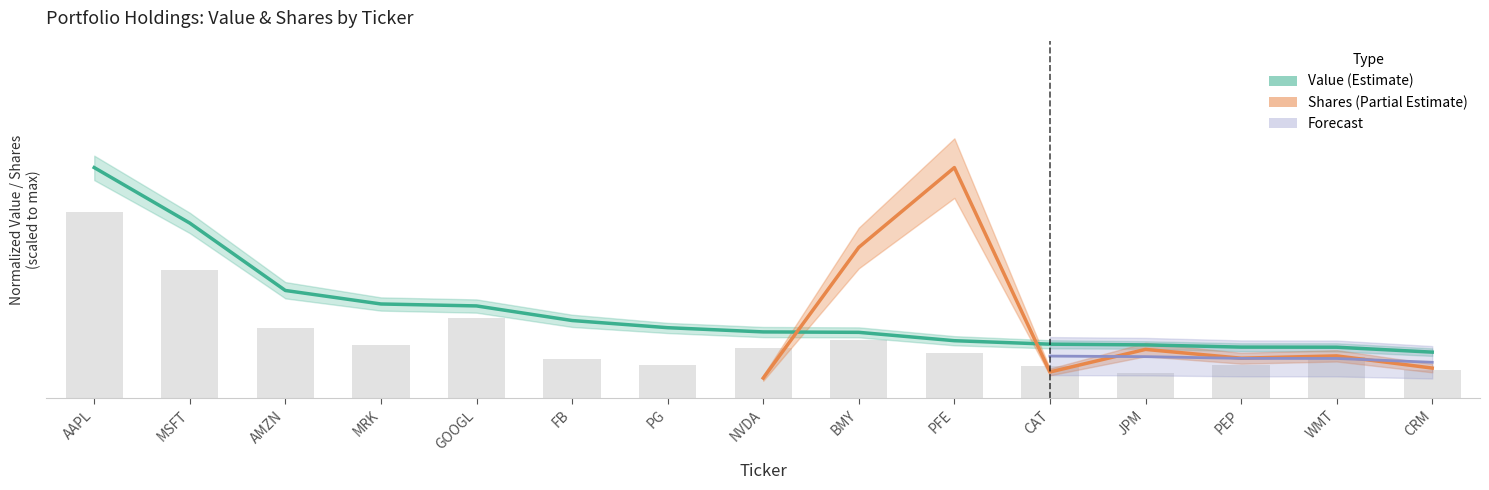

Read the value at AMZN.

0.5